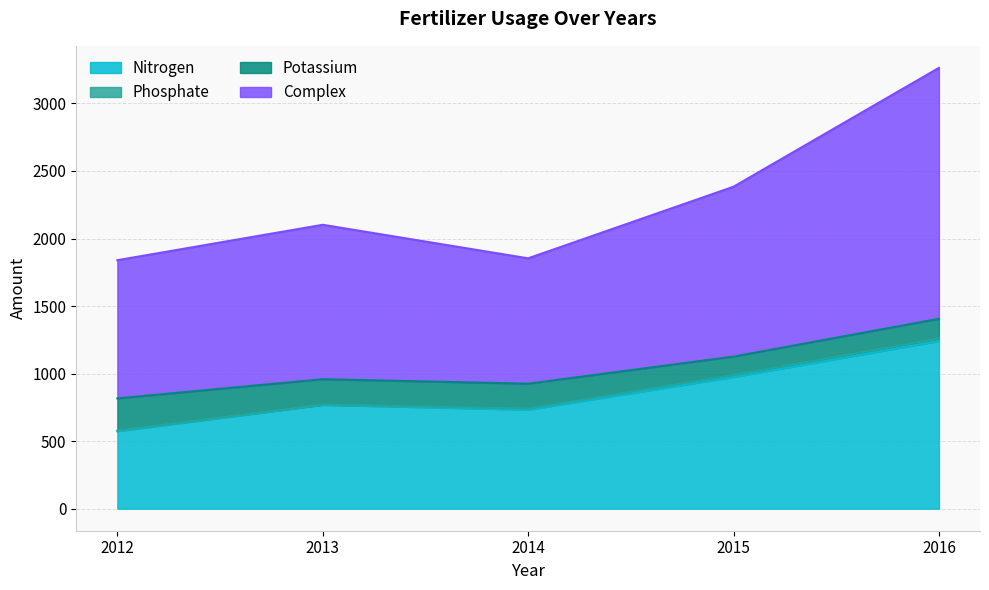

At which category does Nitrogen reach its first local peak?

2013